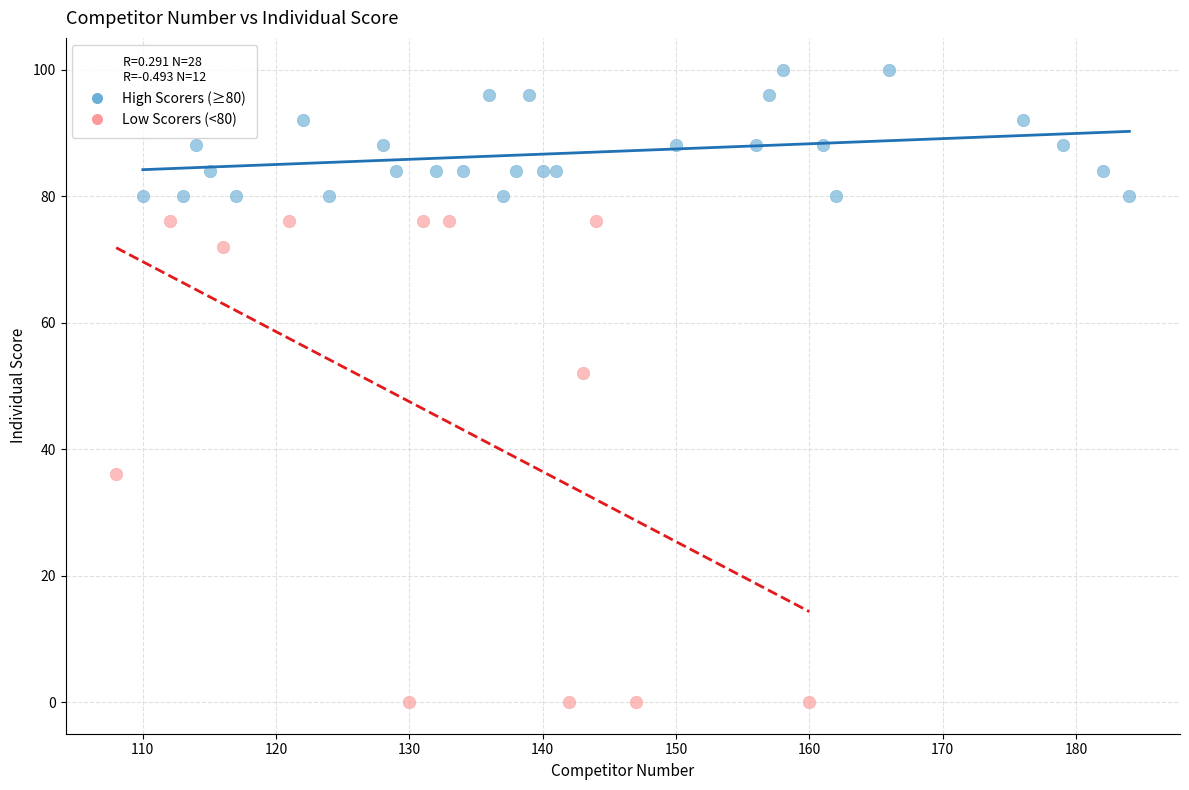

Which series has the widest spread of Y values?

Low Scorers (<80)